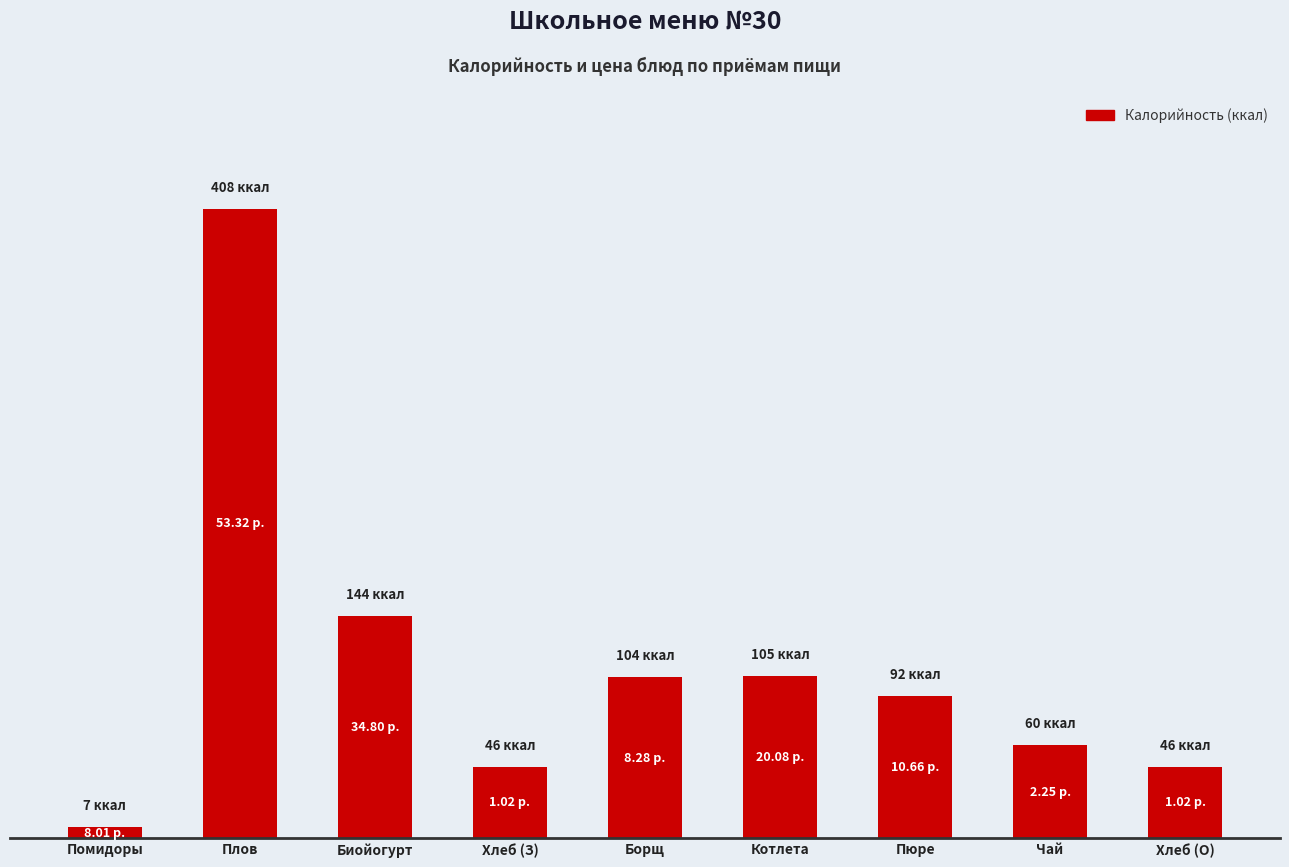

Are the bars horizontal?

No